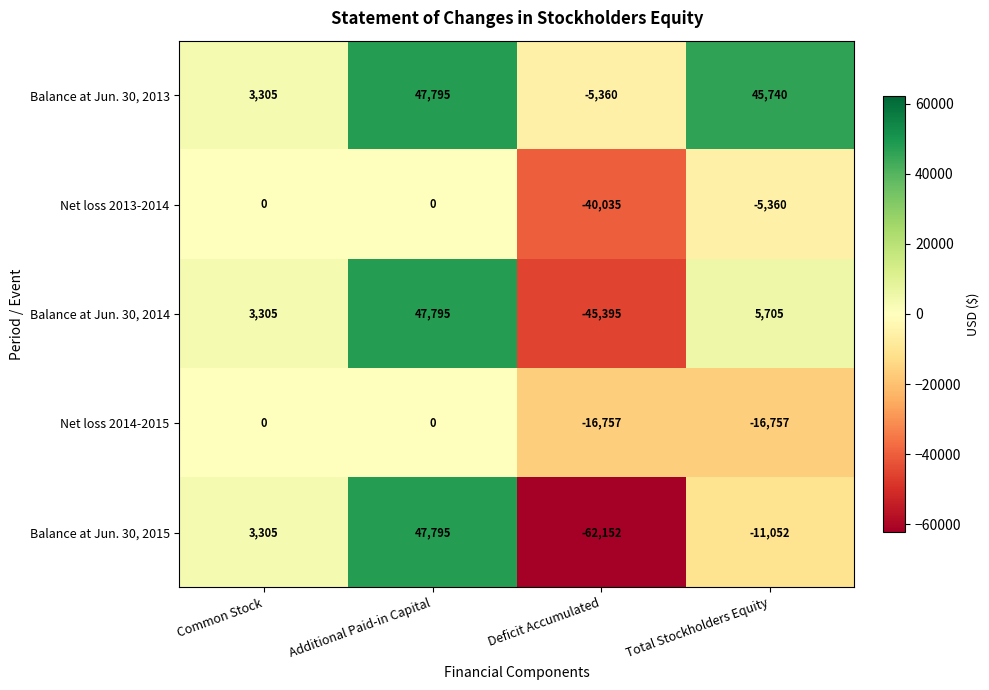

What is the difference between the highest and lowest values at Deficit Accumulated?

56792